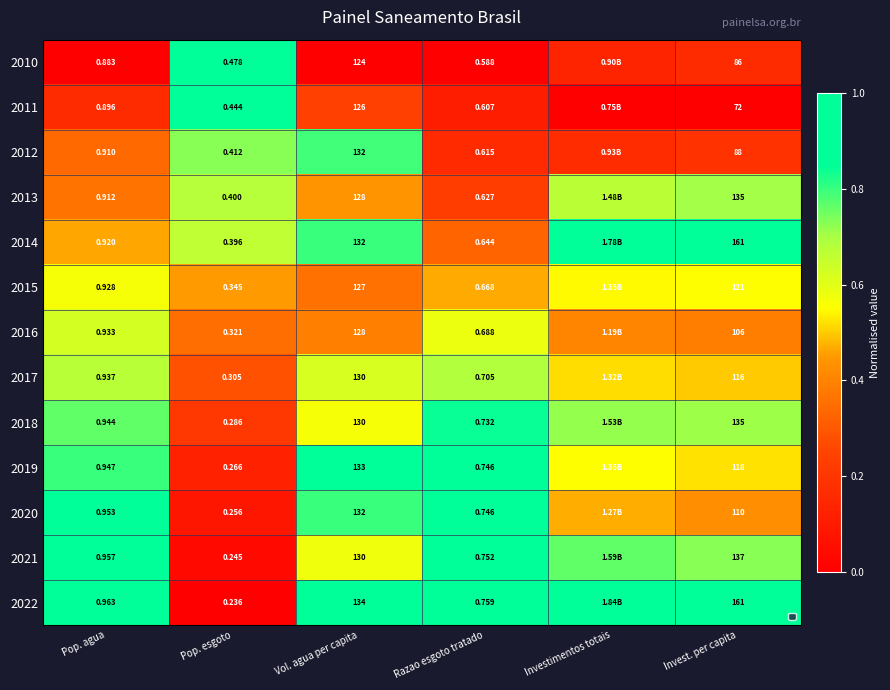

What is the lowest value of the 2018 series?

0.2